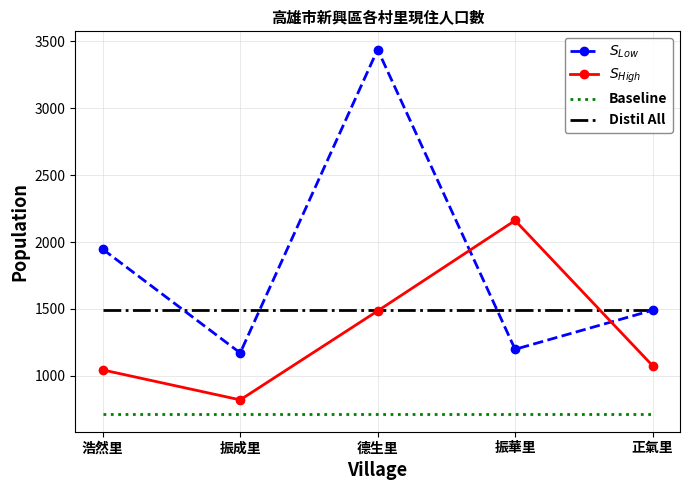

The value of $S_{Low}$ at 正氣里 is 2414. True or false?

False